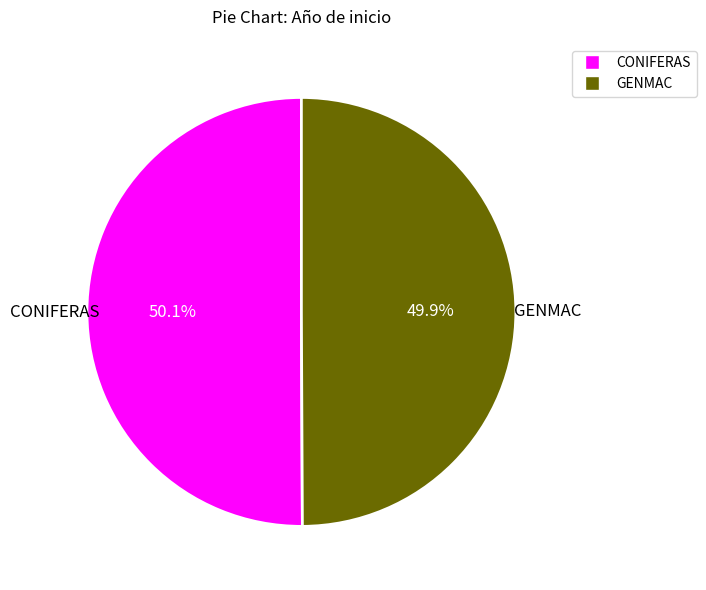

Count the number of slices in the pie.

2